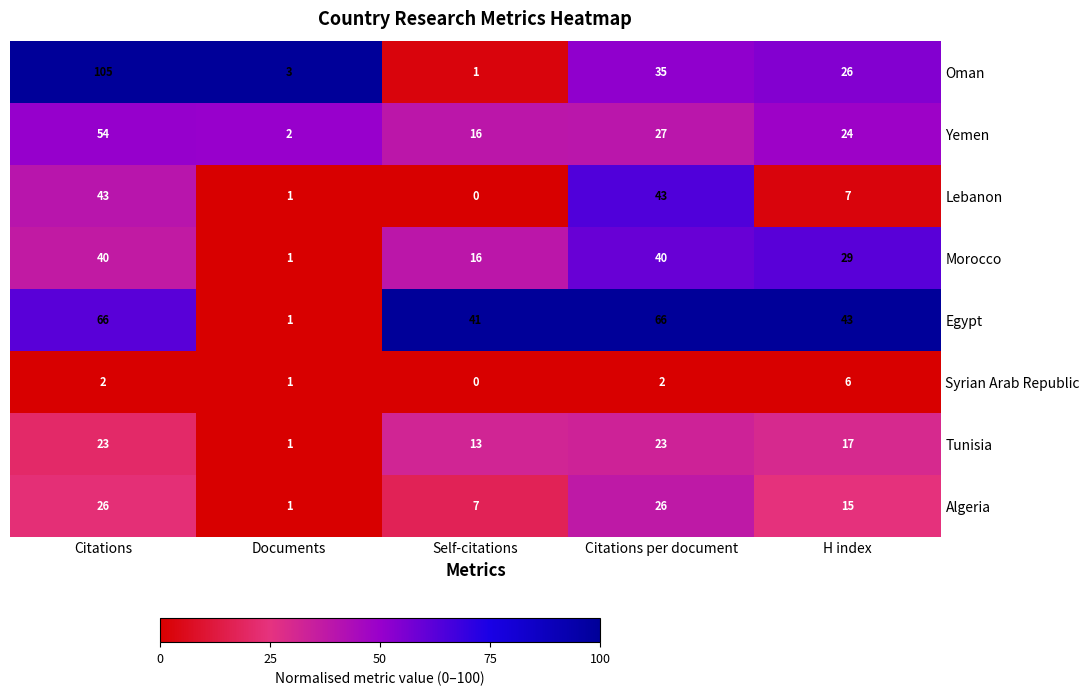

At which label does Egypt first exceed 43?

Citations